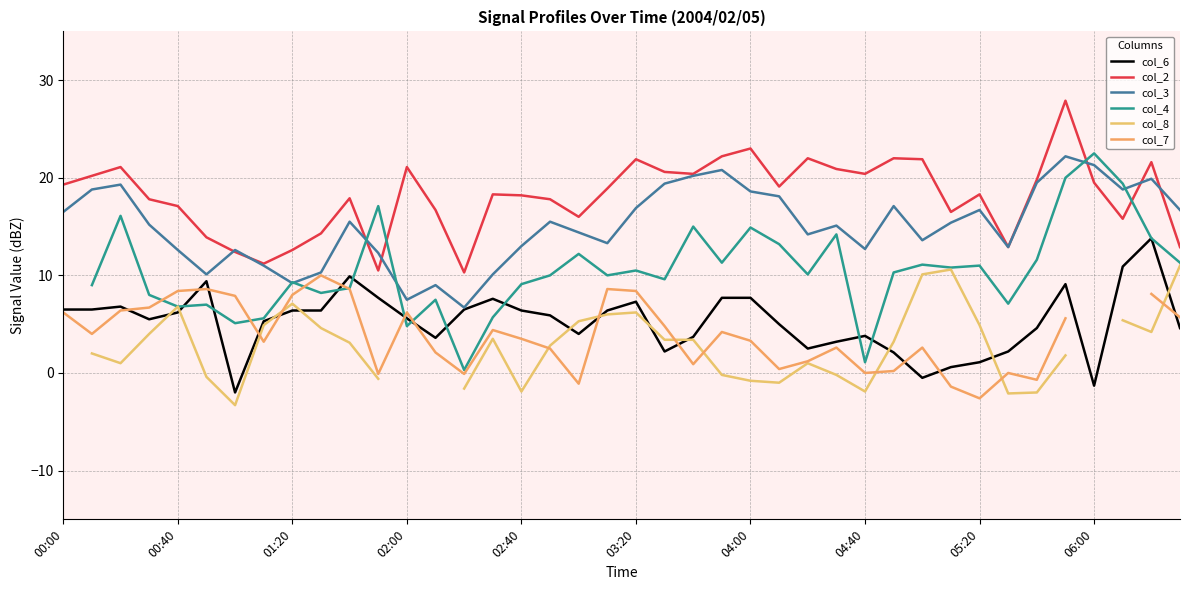

Is it true that col_3 equals 3.2 at 01:20?

False